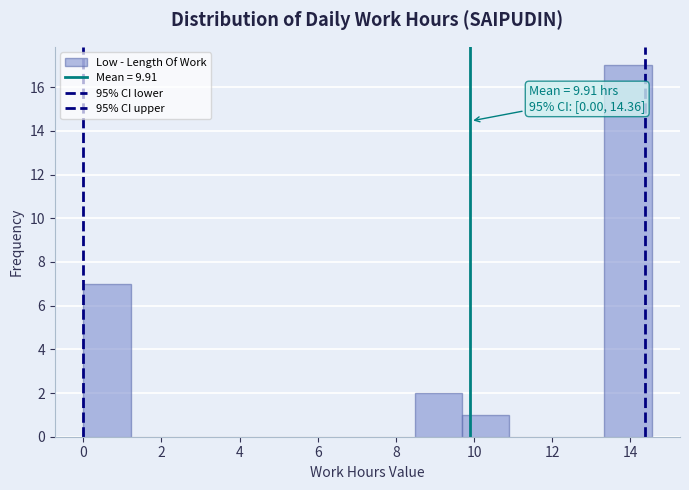

Over which range of the x-axis is the bar tallest?

13.4 to 14.6